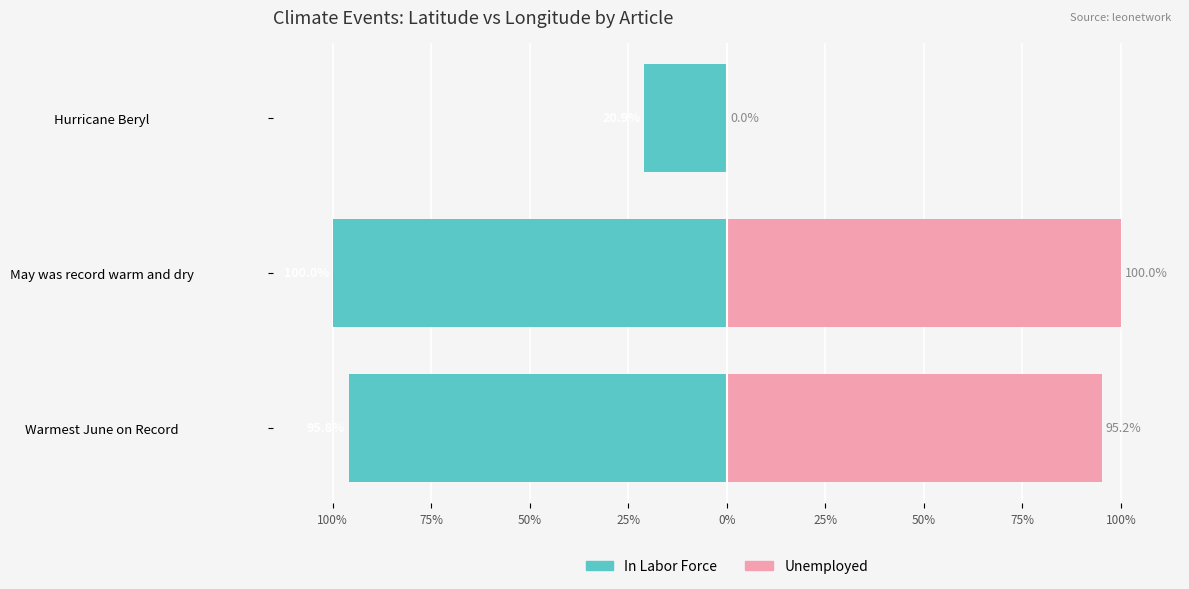

How many values in the Unemployed series exceed 95?

2